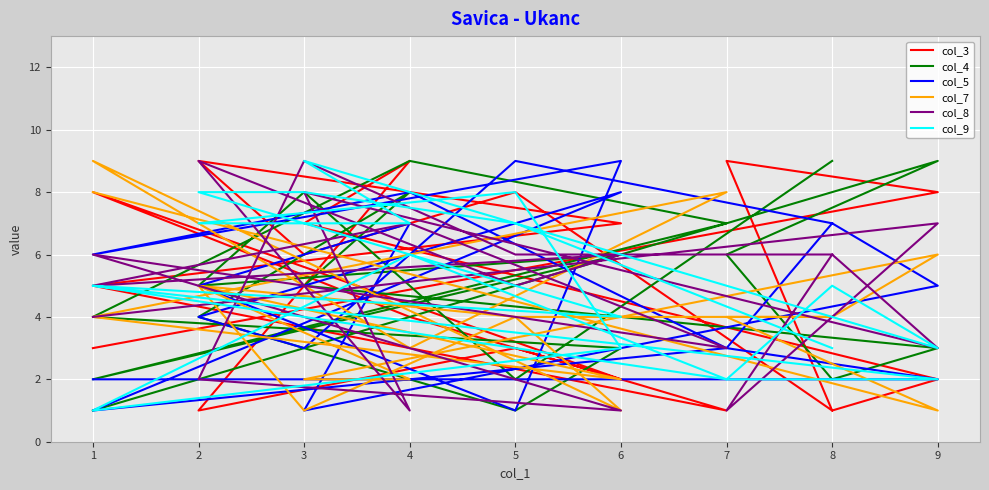

What is the maximum value shown in the chart?

9